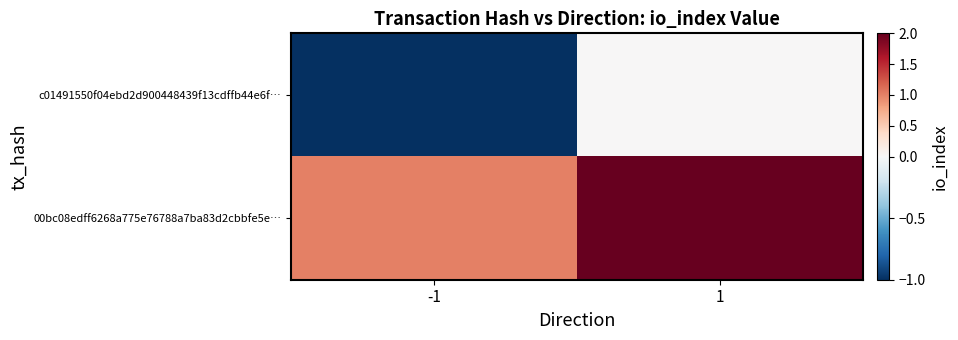

How many categories are shown in the chart?

2